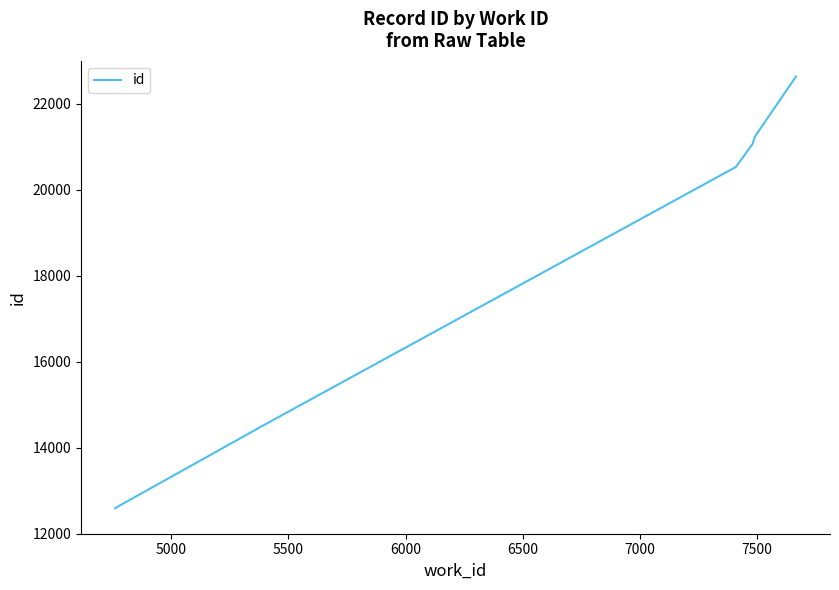

True or false: the data has more than 1 interior local peaks.

False